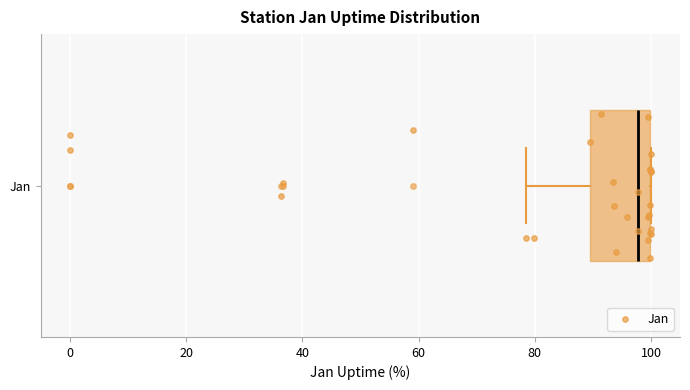

Transcribe this box plot: give where the median line is, the range the box spans, and where the two whiskers end, as read against the x-axis. The values are not printed on the chart, so give them approximately, as read against the axis.

median 98, box 90 to 100, whiskers 78 to 100